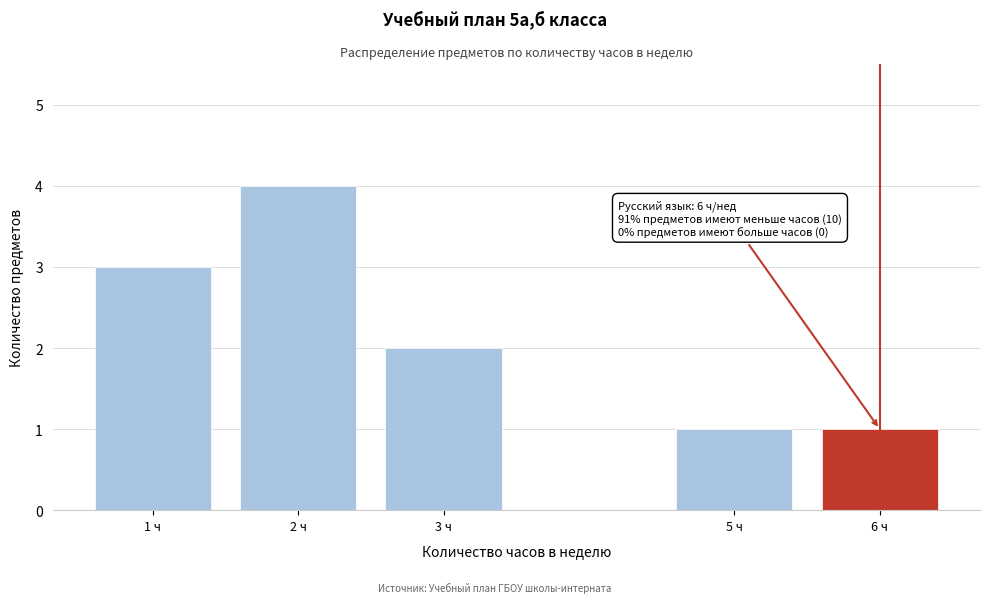

Reading right to left, transcribe all the data shown in this chart.

1	1	2	4	3